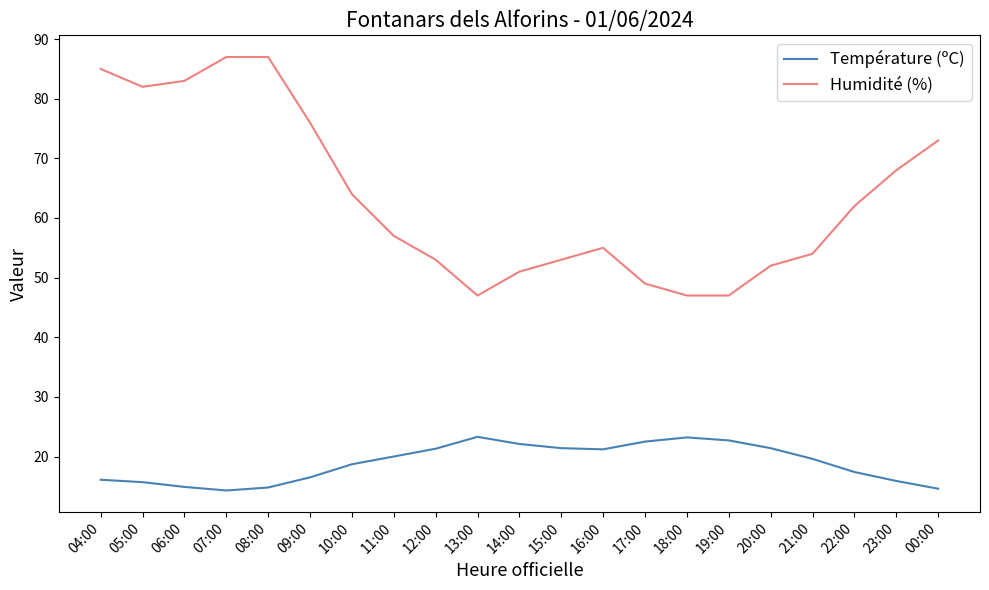

What is the smallest value displayed?

14.3